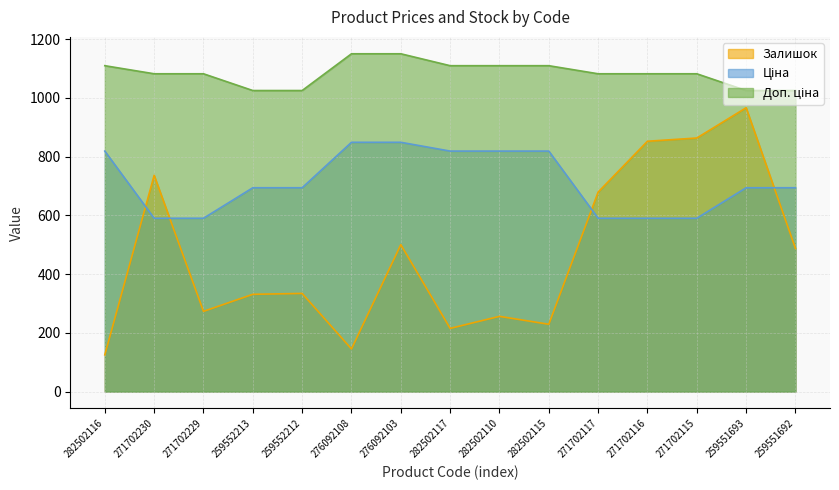

What is the label of the 9th point from the right?

276092103